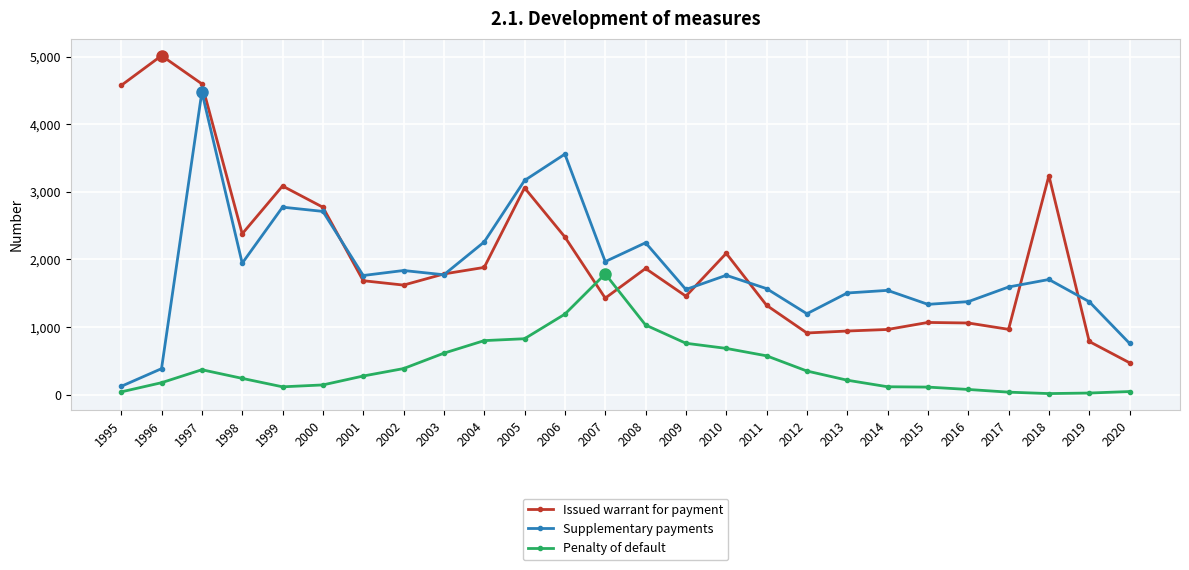

True or false: Penalty of default and Supplementary payments cross at least once.

False